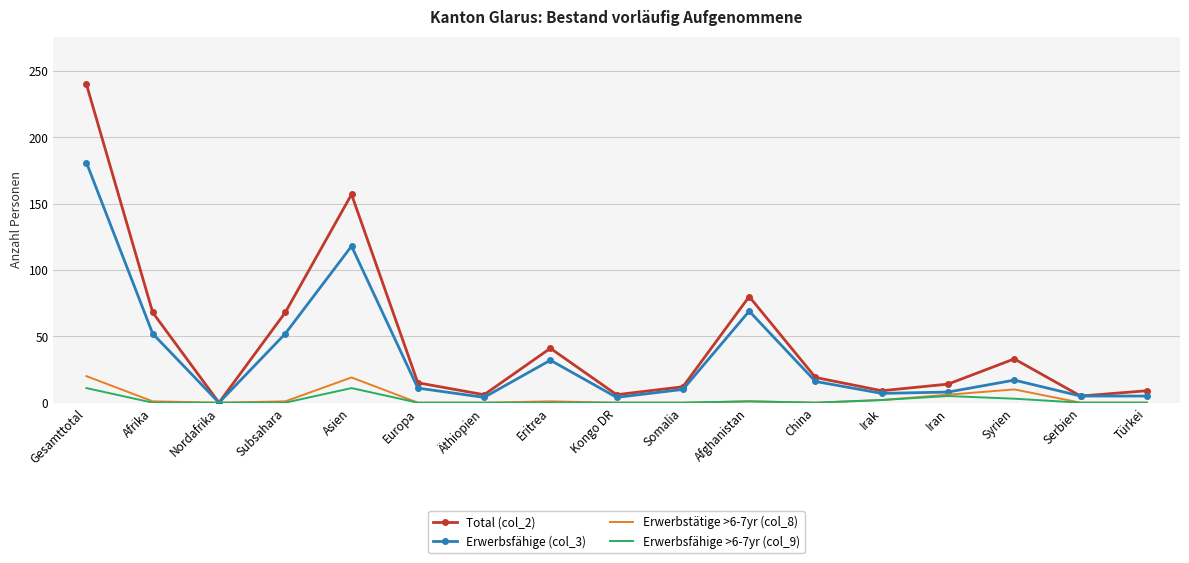

The value of Total (col_2) at Afghanistan is 80. True or false?

True